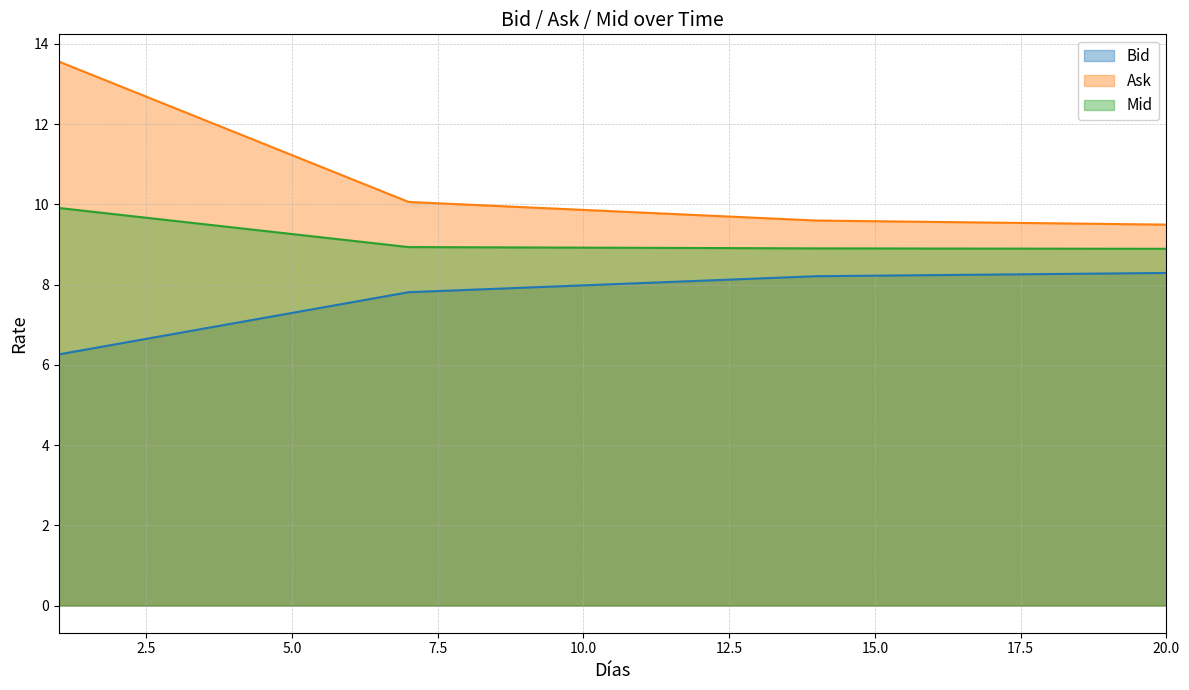

Reading right to left, list all the values displayed in this chart.

Bid: 20=8.3	19=8.3	18=8.3	17=8.2	16=8.2	15=8.2	14=8.2	13=8.2	12=8.1	11=8.0	10=8.0	9=7.9	8=7.9	7=7.8	6=7.6	5=7.3	4=7.0	3=6.8	2=6.5	1=6.3
Ask: 20=9.5	19=9.5	18=9.5	17=9.5	16=9.6	15=9.6	14=9.6	13=9.7	12=9.7	11=9.8	10=9.9	9=9.9	8=10.0	7=10.1	6=10.6	5=11.2	4=11.8	3=12.4	2=13.0	1=13.6
Mid: 20=8.9	19=8.9	18=8.9	17=8.9	16=8.9	15=8.9	14=8.9	13=8.9	12=8.9	11=8.9	10=8.9	9=8.9	8=8.9	7=8.9	6=9.1	5=9.3	4=9.4	3=9.6	2=9.7	1=9.9